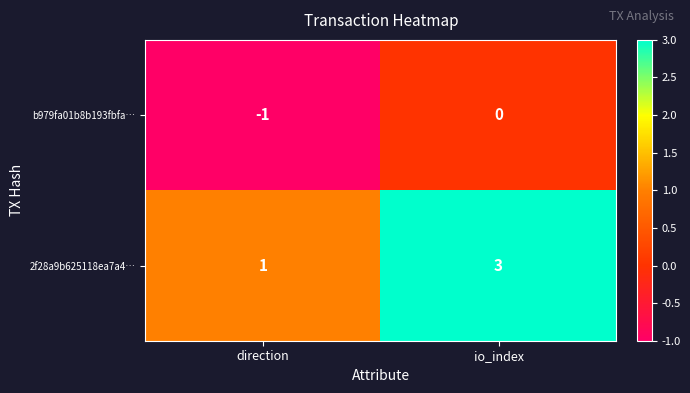

How many distinct data groups are displayed?

2